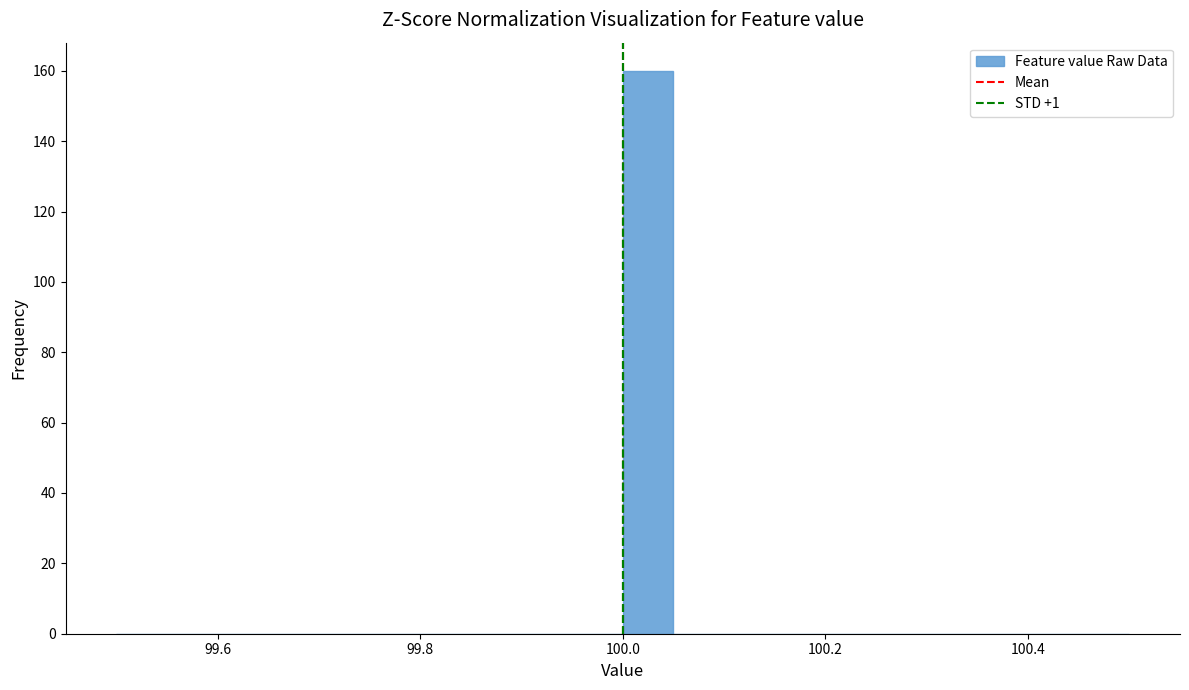

Read against the x-axis, roughly where is the centre of the tallest bar?

100.02